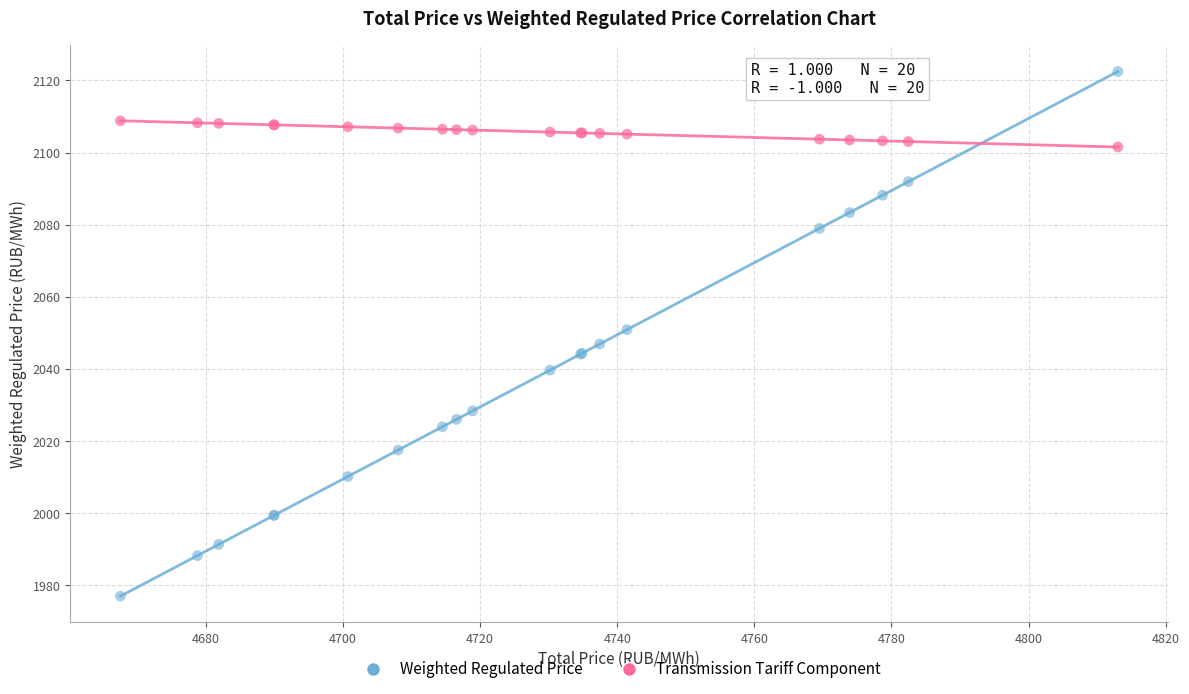

Which series has the largest Y range (max minus min)?

Weighted Regulated Price